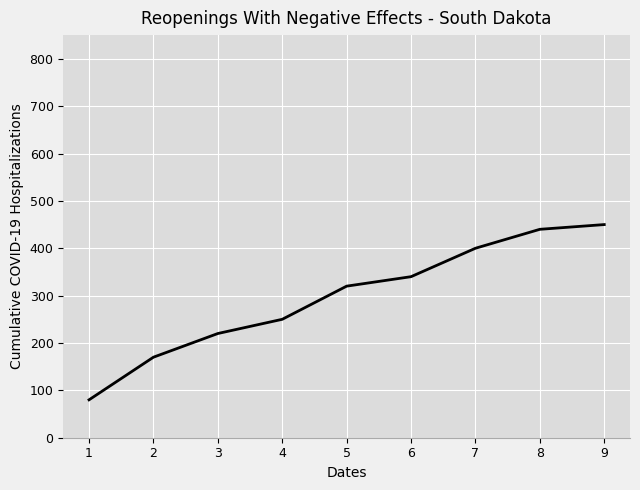

Is it true that the value at 7 is 692?

False